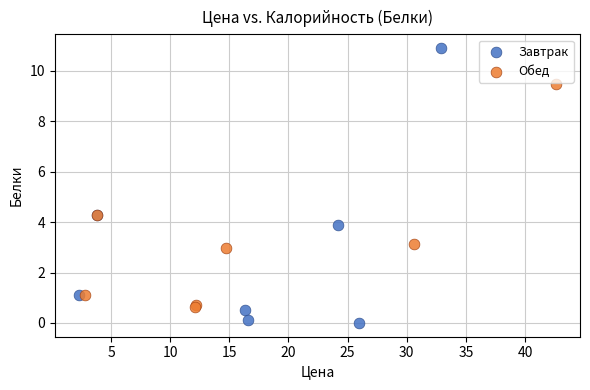

Which series contains the highest Y value?

Завтрак